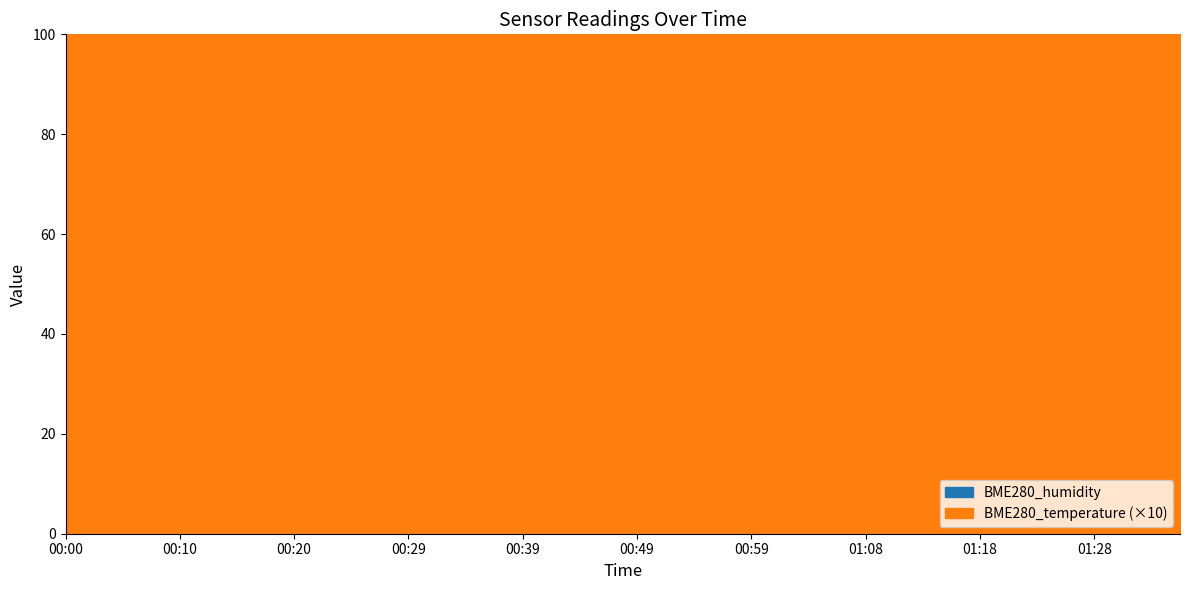

True or false: BME280_temperature has more than 1 points higher than both neighbors.

True